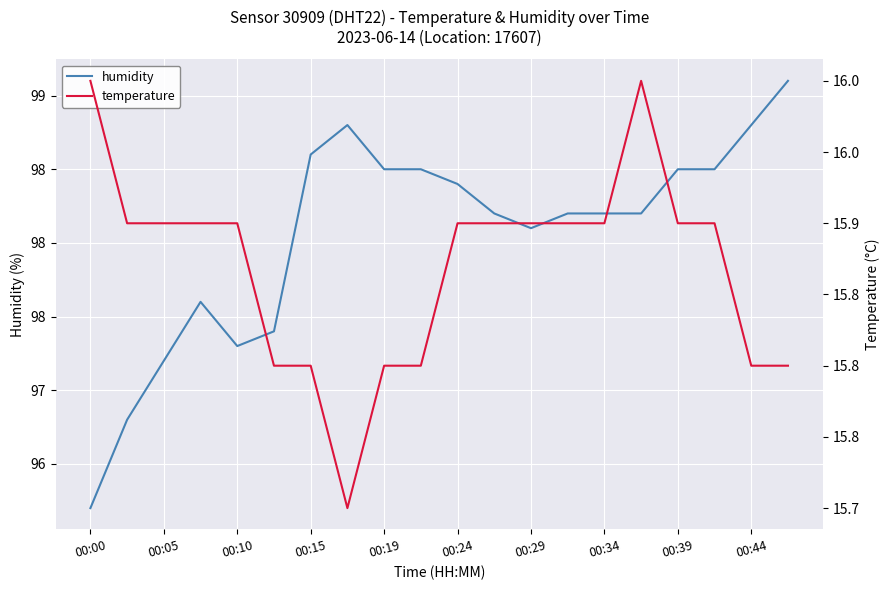

Where is humidity nearest to the value 97?

00:05